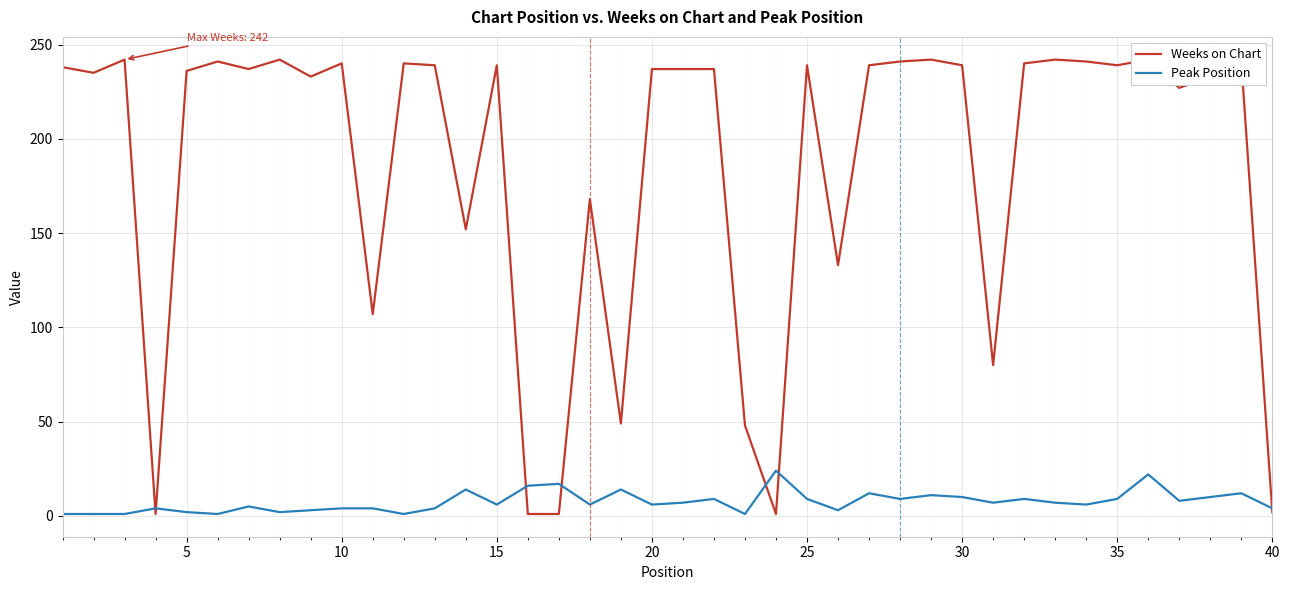

What is the highest value of the Peak Position series?

24